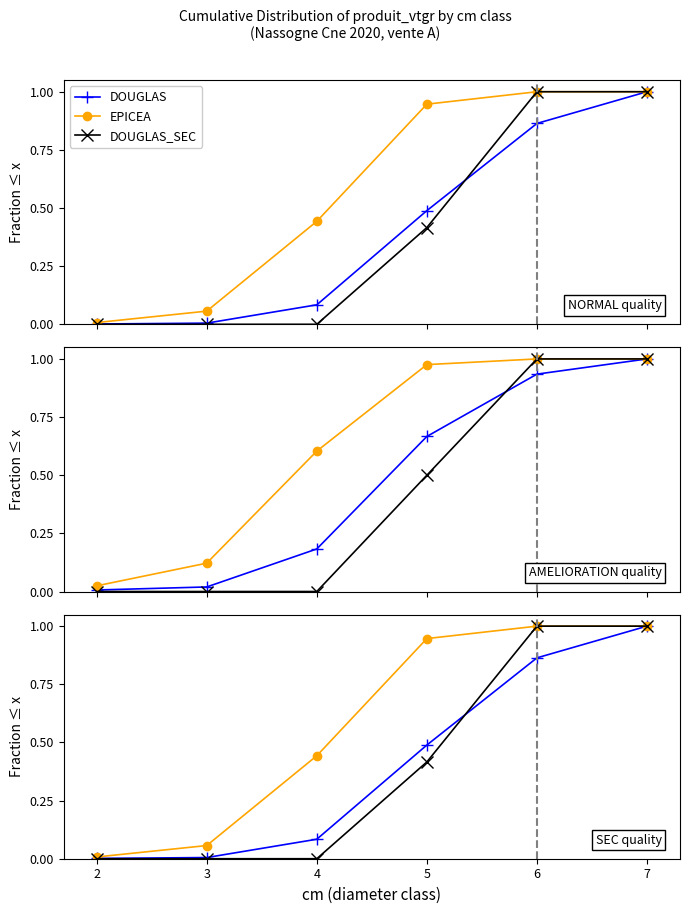

How many lines are shown in the chart?

3